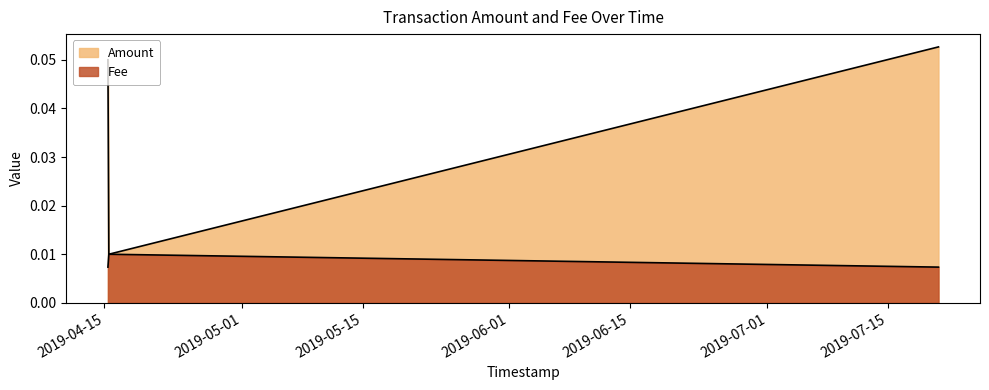

What is the highest value of the Amount series?

0.1